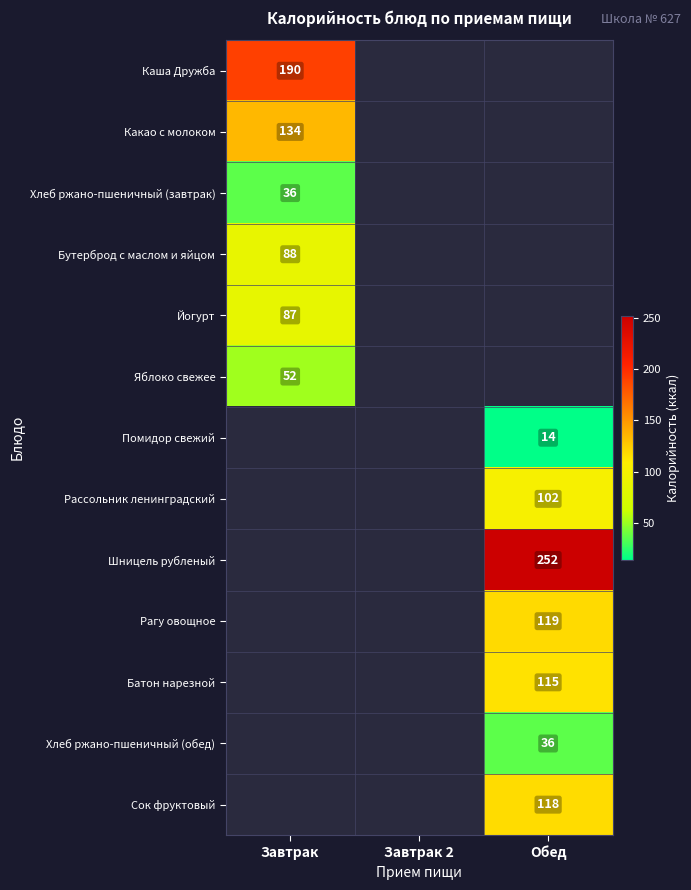

The Бутерброд с маслом и яйцом series shows 151 at Завтрак. True or false?

False